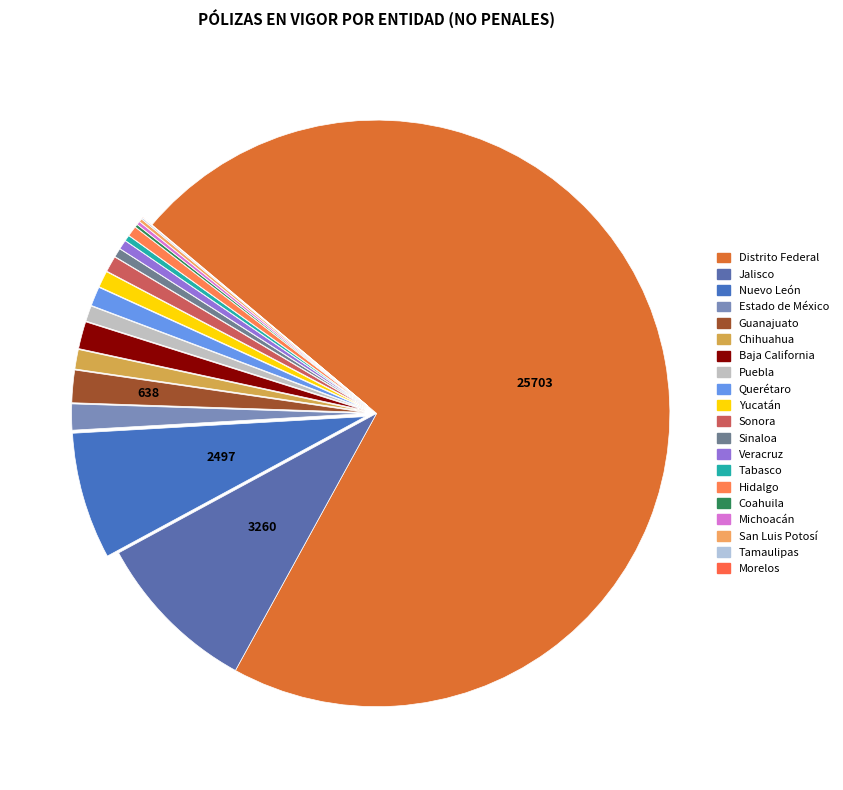

Is there any slice that represents more than half of the pie?

Yes